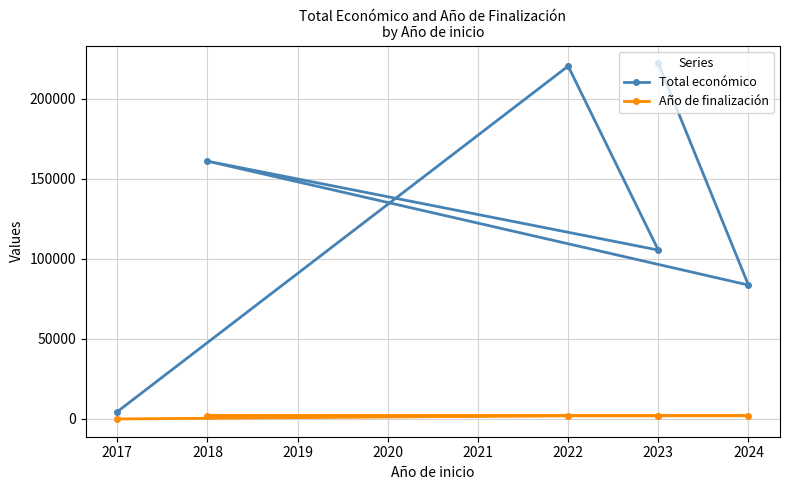

Between 2023 and 2024, which series saw the biggest shift?

Total económico